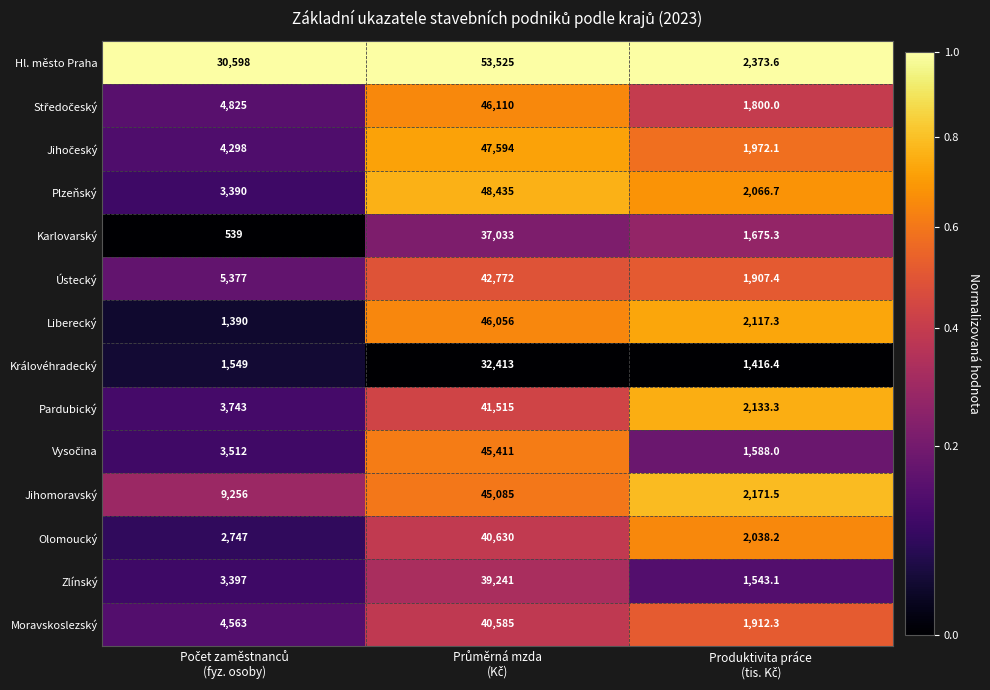

Which series has the widest spread of values?

Hl. město Praha